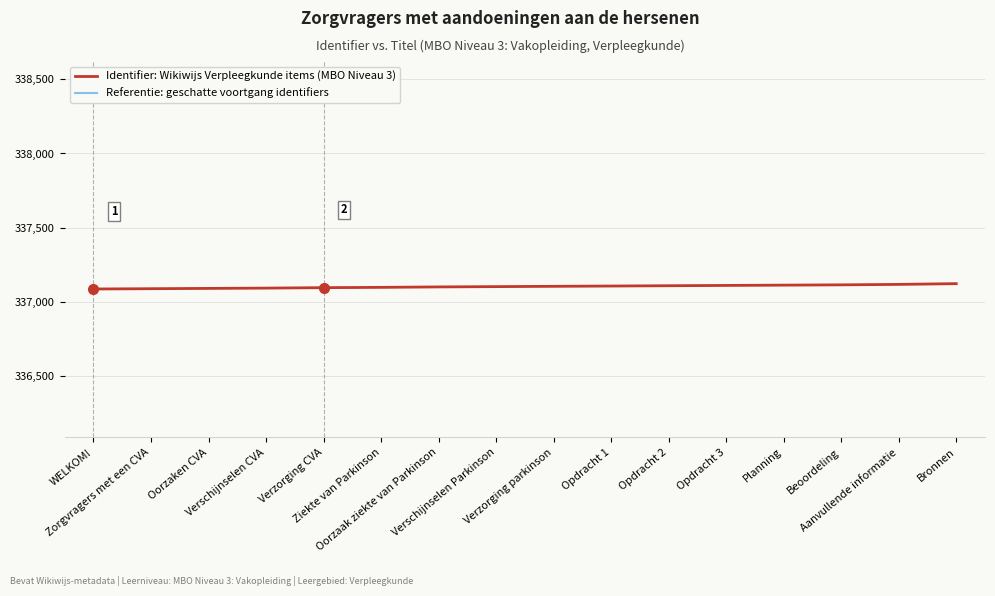

Rank the categories by Identifier: Wikiwijs Verpleegkunde items (MBO Niveau 3) value from lowest to highest.

WELKOM!, Zorgvragers met een CVA, Oorzaken CVA, Verschijnselen CVA, Verzorging CVA, Ziekte van Parkinson, Oorzaak ziekte van Parkinson, Verschijnselen Parkinson, Verzorging parkinson, Opdracht 1, Opdracht 2, Opdracht 3, Planning, Beoordeling, Aanvullende informatie, Bronnen